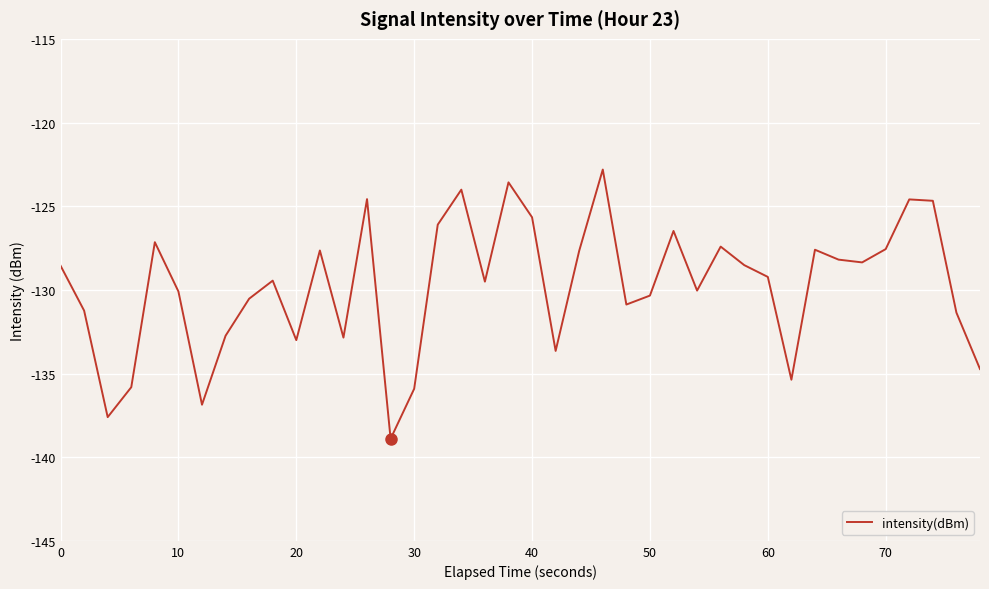

True or false: the data has more than 2 interior local peaks.

True